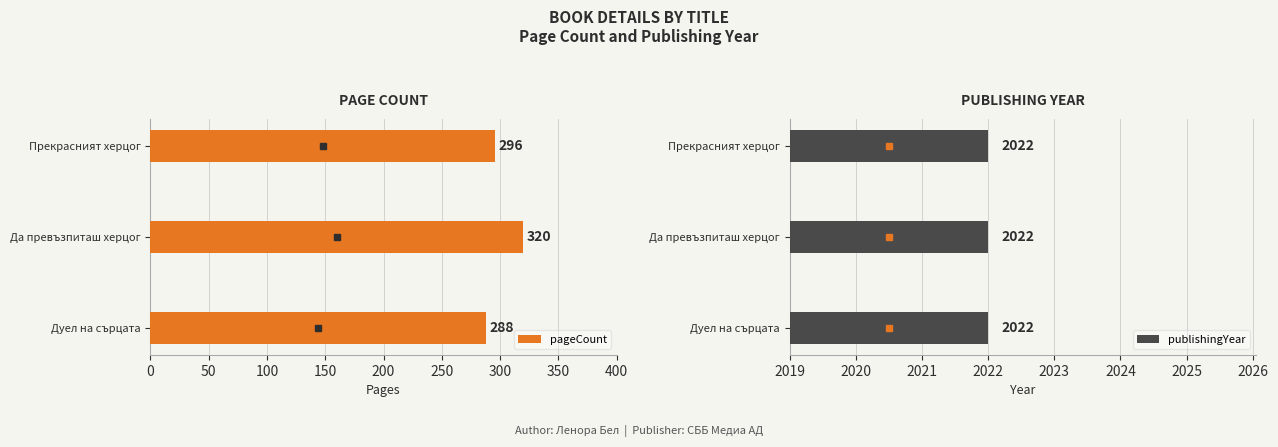

Which series has the largest total across all categories?

pageCount